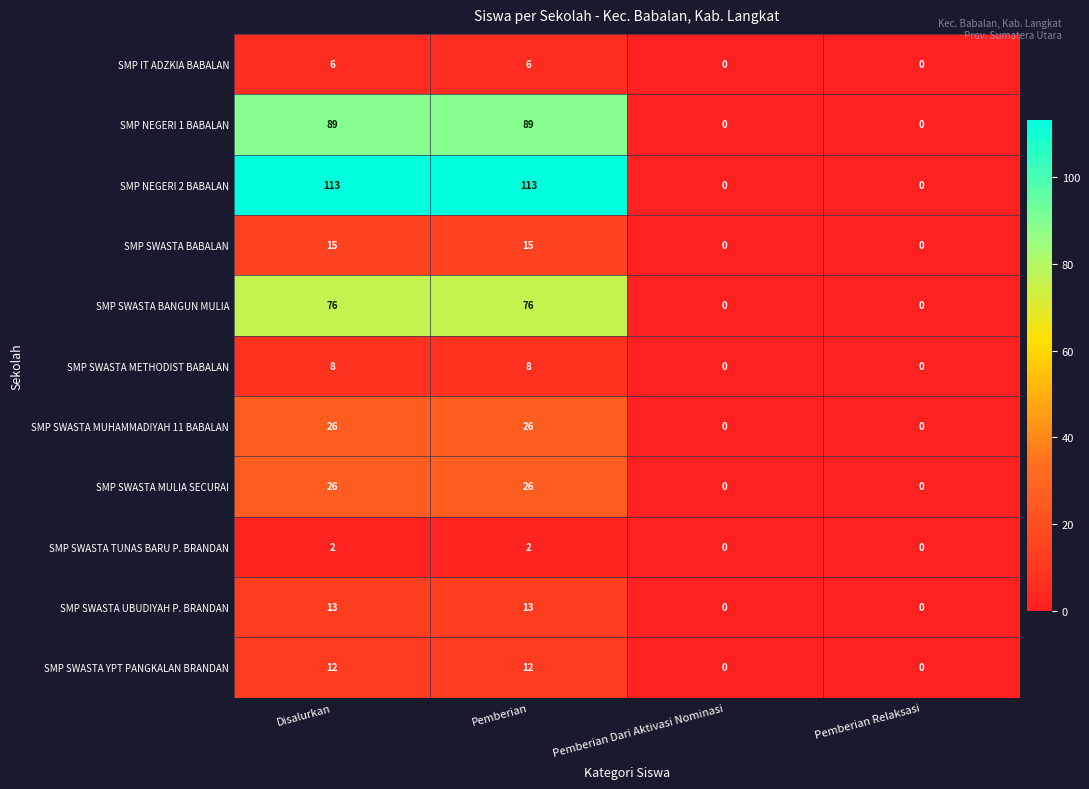

Is the value of SMP SWASTA YPT PANGKALAN BRANDAN at Disalurkan greater than the value of SMP SWASTA MUHAMMADIYAH 11 BABALAN at Disalurkan?

No